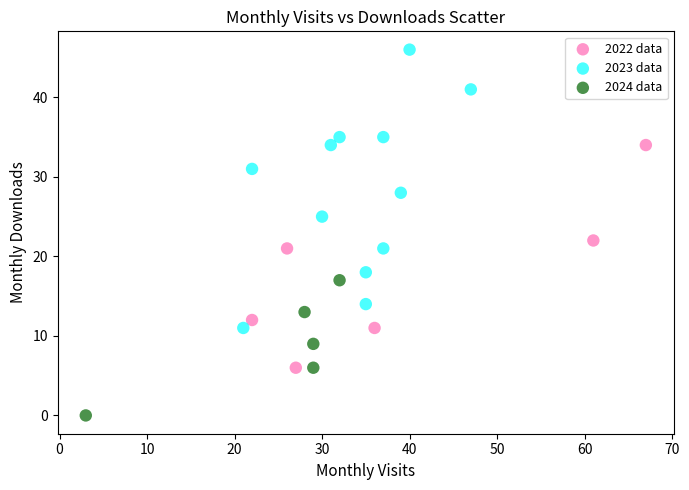

Which series contains the lowest Y value?

2024 data